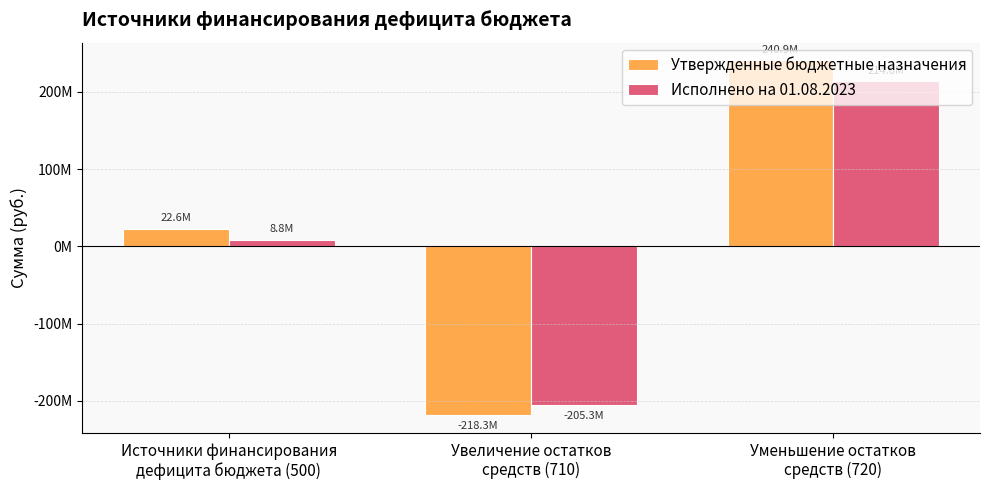

Does the chart contain any negative values?

Yes